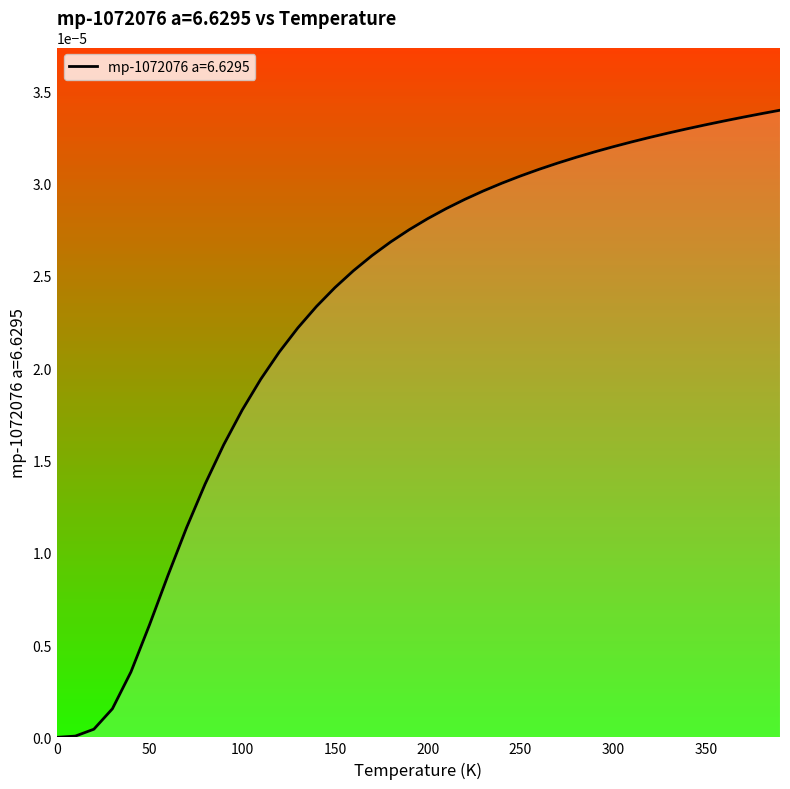

Rank the categories by value from lowest to highest.

0.0, 10.0, 20.0, 30.0, 40.0, 50.0, 60.0, 70.0, 80.0, 90.0, 100.0, 110.0, 120.0, 130.0, 140.0, 150.0, 160.0, 170.0, 180.0, 190.0, 200.0, 210.0, 220.0, 230.0, 240.0, 250.0, 260.0, 270.0, 280.0, 290.0, 300.0, 310.0, 320.0, 330.0, 340.0, 350.0, 360.0, 370.0, 380.0, 390.0